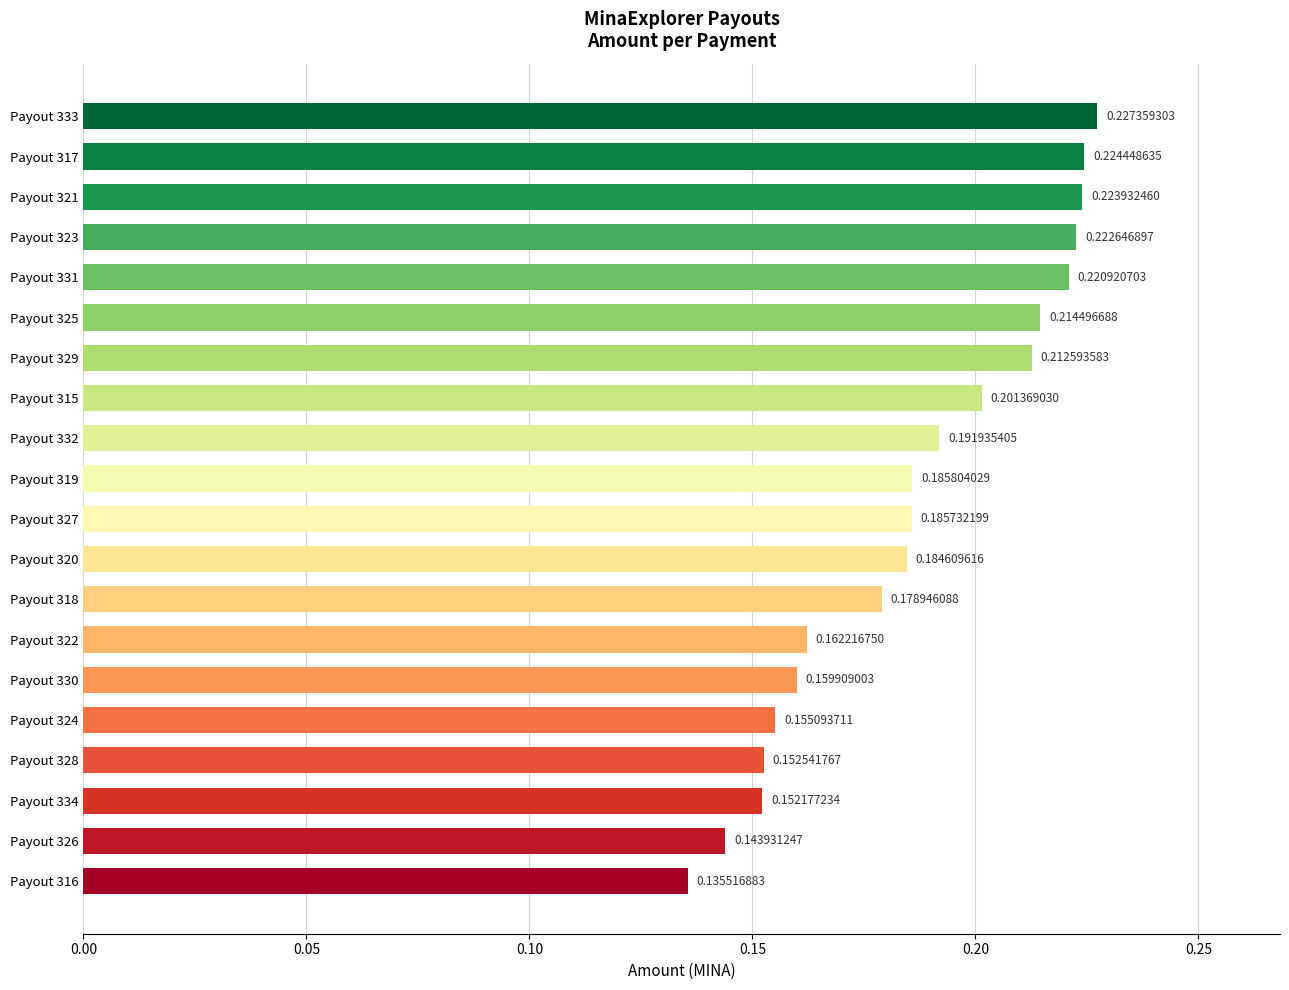

Which has a higher value, Payout 325 or Payout 319?

Payout 325